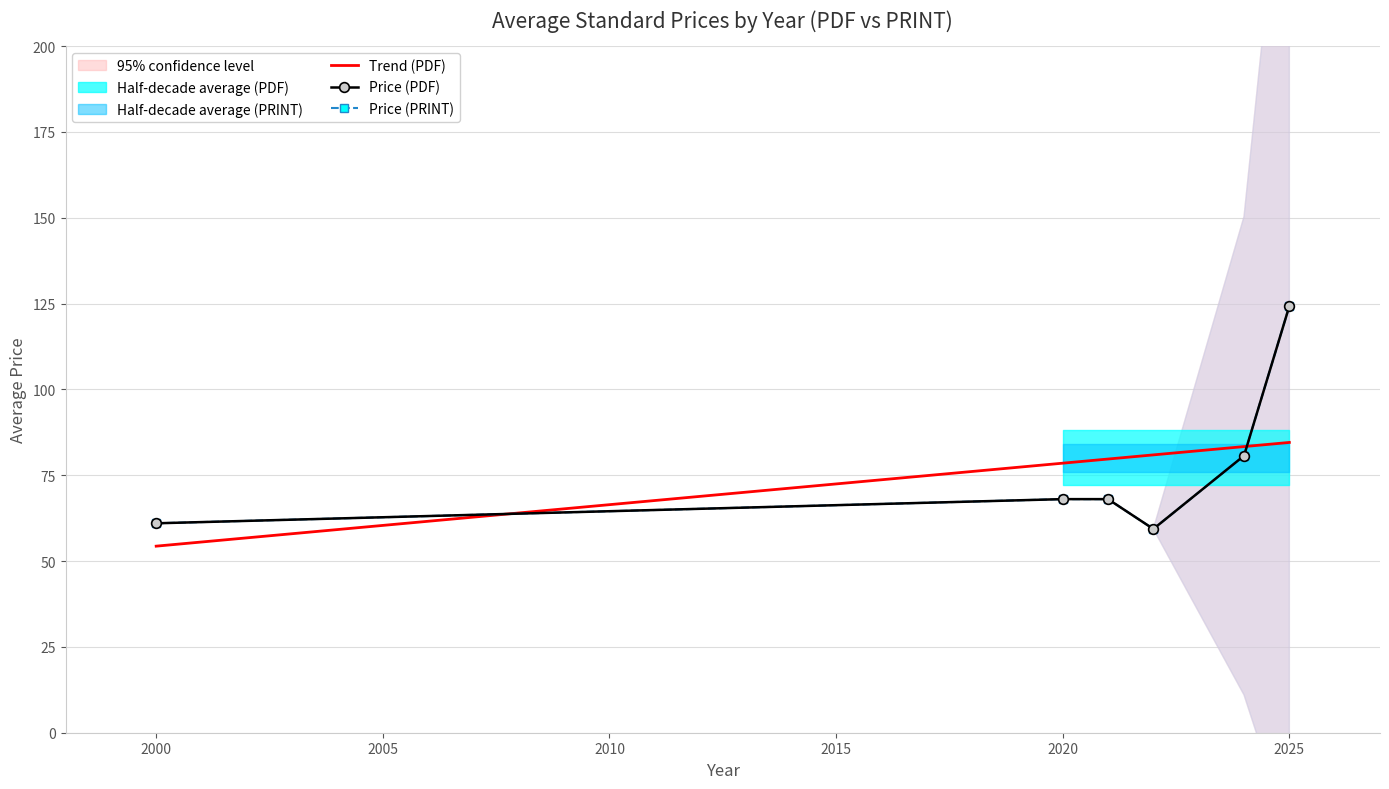

What is the approximate value of Trend (PDF) at 2020?

78.5